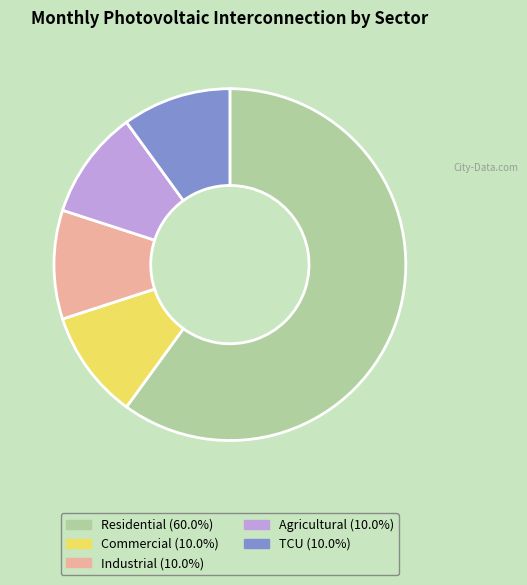

What is the largest slice in the pie chart?

Residential